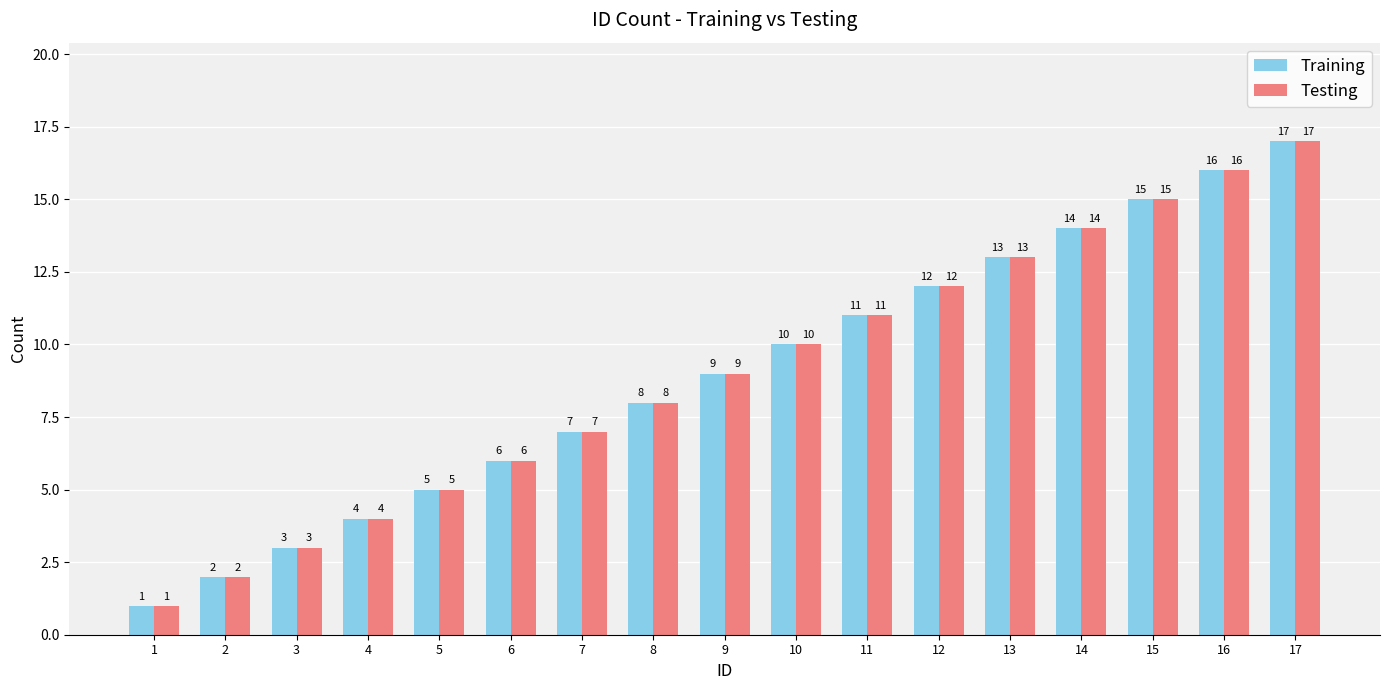

Reading left to right, transcribe all the data shown in this chart.

Training: 1=1	2=2	3=3	4=4	5=5	6=6	7=7	8=8	9=9	10=10	11=11	12=12	13=13	14=14	15=15	16=16	17=17
Testing: 1=1	2=2	3=3	4=4	5=5	6=6	7=7	8=8	9=9	10=10	11=11	12=12	13=13	14=14	15=15	16=16	17=17